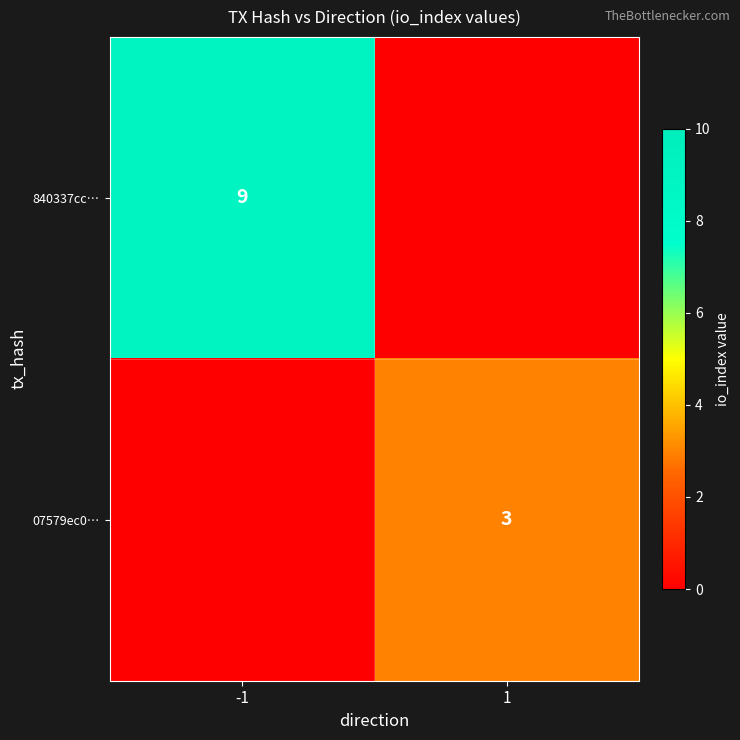

How many distinct data groups are displayed?

2